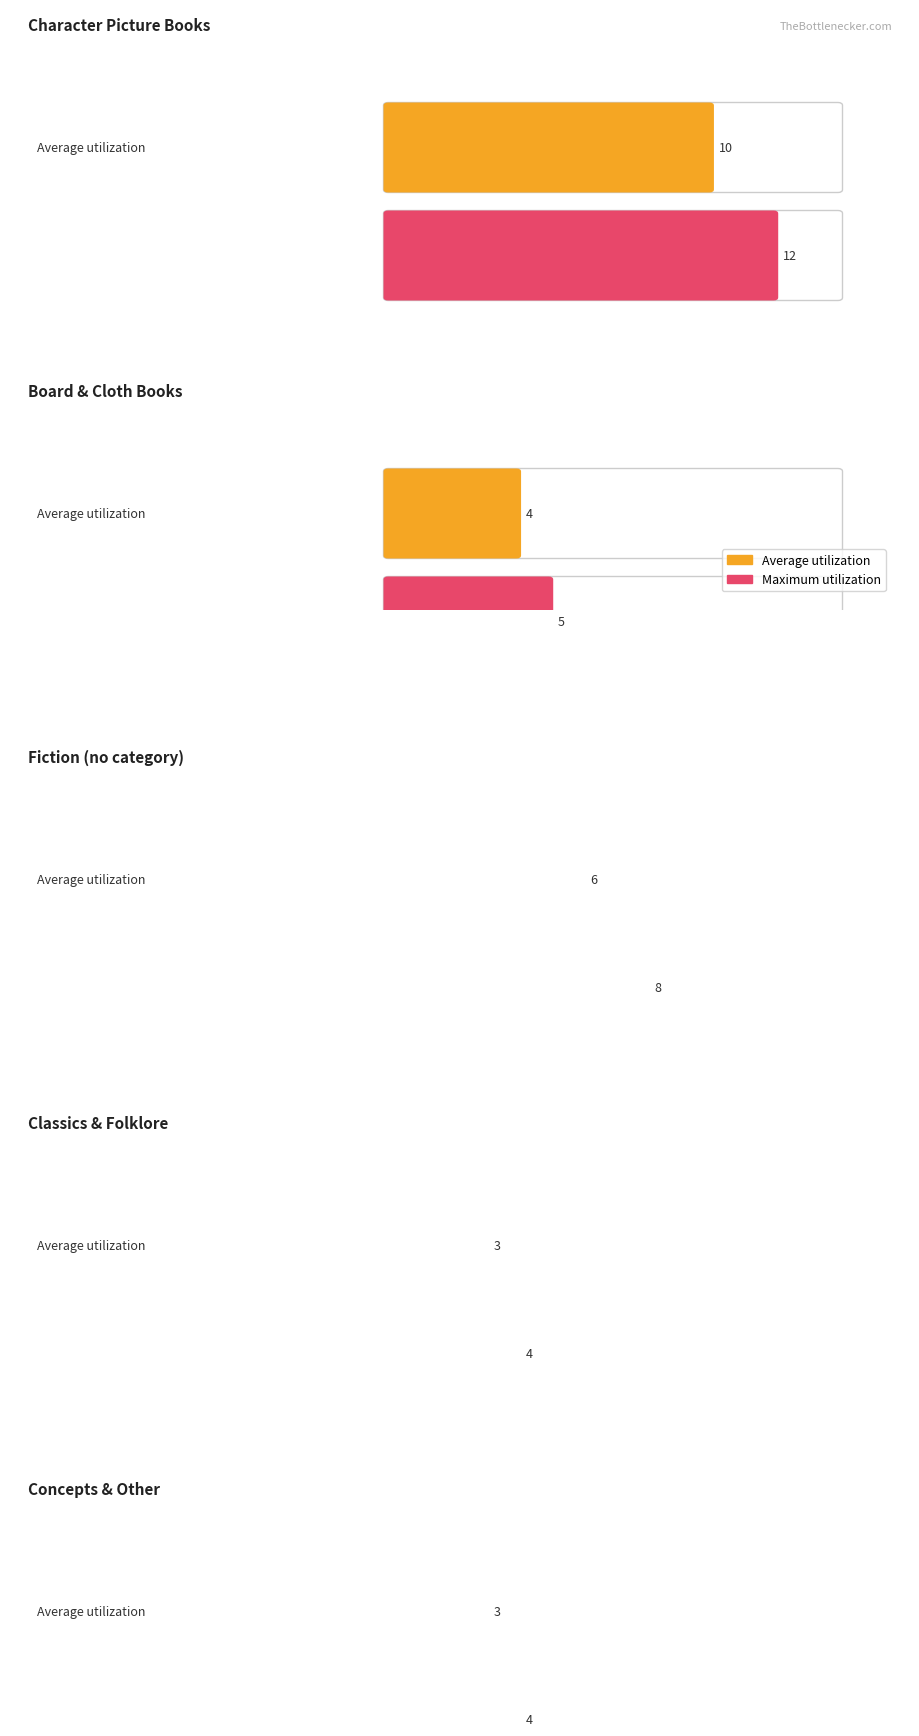

The value of Average utilization at 3 is 3. True or false?

True